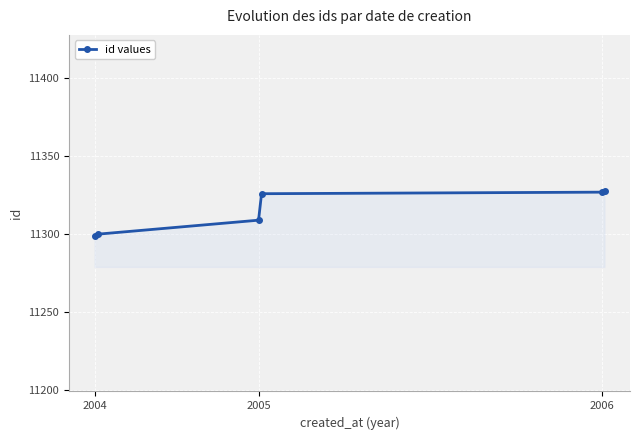

What is the sum of all values?

67889